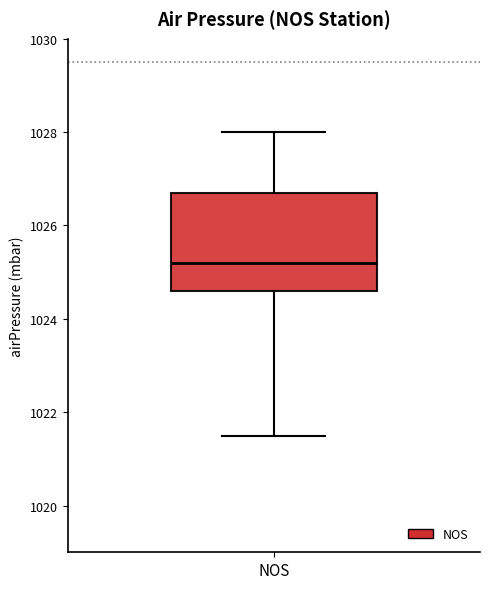

Transcribe this box plot: give where the median line is, the range the box spans, and where the two whiskers end, as read against the y-axis. The values are not printed on the chart, so give them approximately, as read against the axis.

median 1025.2, box 1024.6 to 1026.8, whiskers 1021.6 to 1028.0